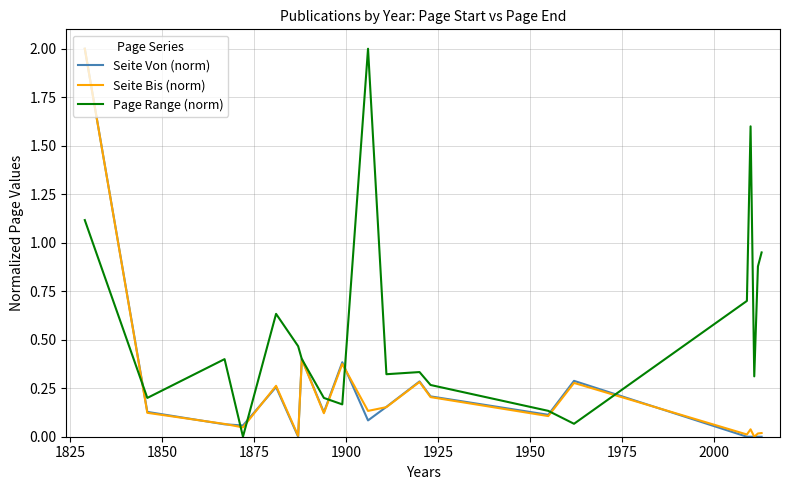

What is the greatest value displayed?

2.0